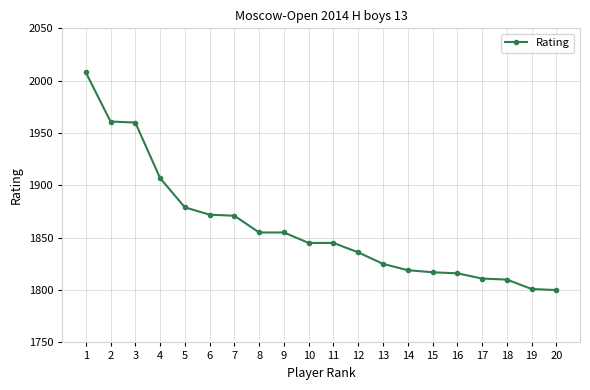

Count the number of data series in this chart.

1